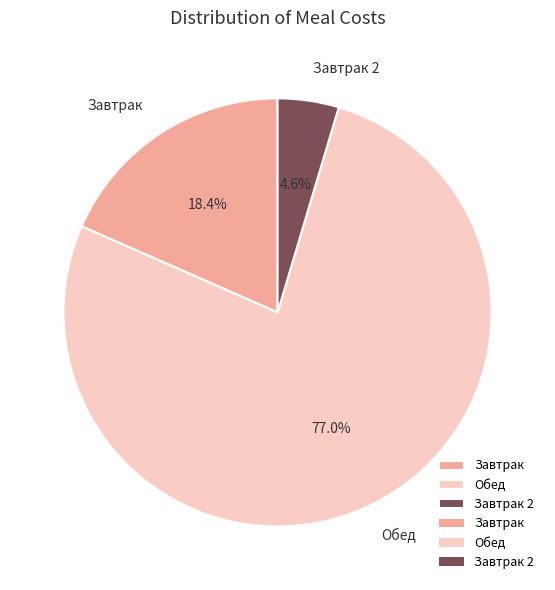

Does Завтрак 2 account for over 50% of the chart?

No